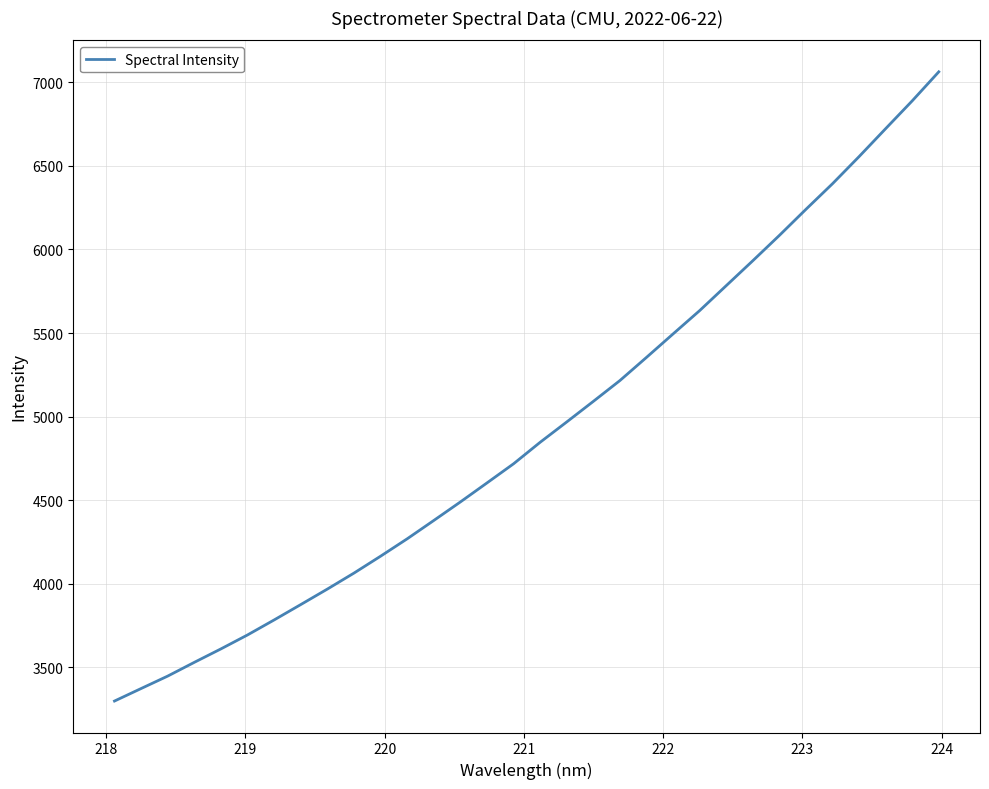

Reading left to right, list all the values displayed in this chart.

3299.2	3374.0	3448.5	3530.8	3611.2	3694.7	3784.5	3876.4	3969.1	4064.7	4165.7	4269.8	4379.4	4490.3	4604.1	4718.6	4847.2	4968.8	5091.8	5216.4	5355.0	5495.3	5634.8	5783.9	5933.1	6084.5	6240.6	6393.7	6555.9	6722.9	6889.2	7062.8